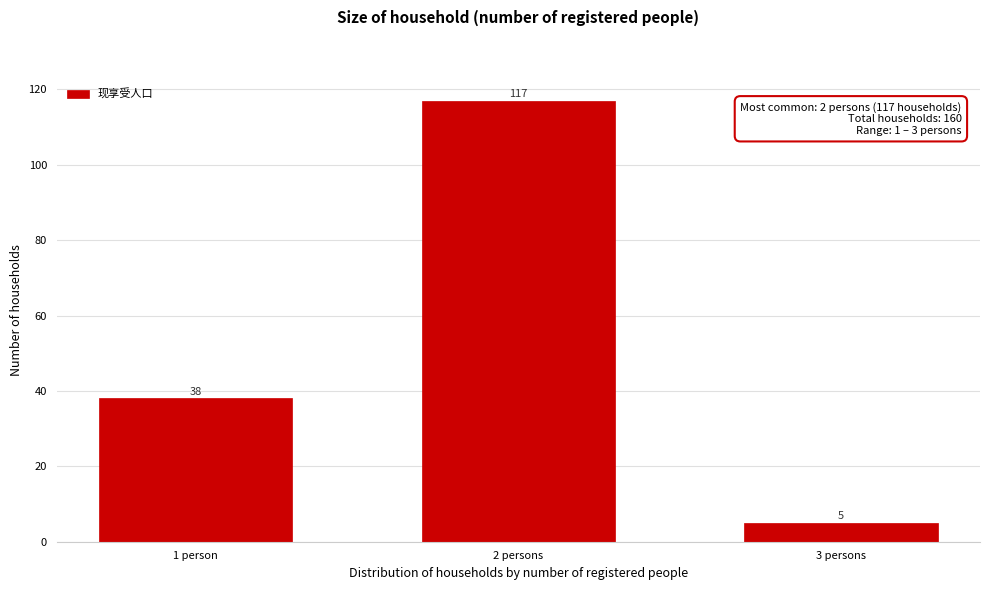

Reading left to right, transcribe all the data shown in this chart.

38	117	5